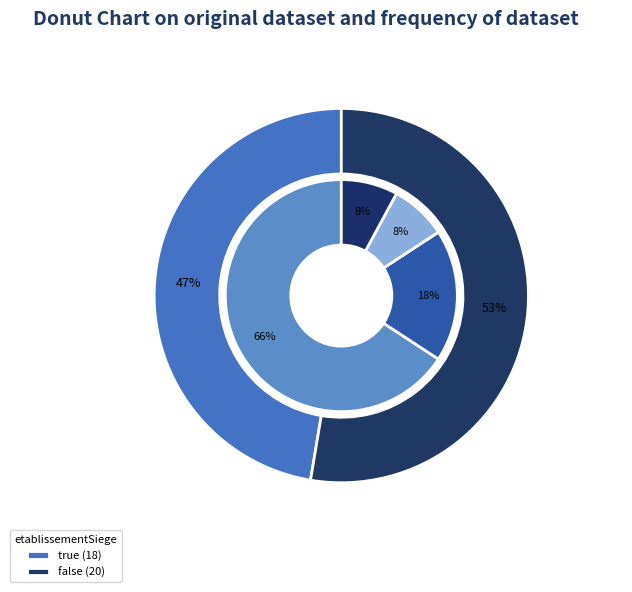

What is the majority slice?

false